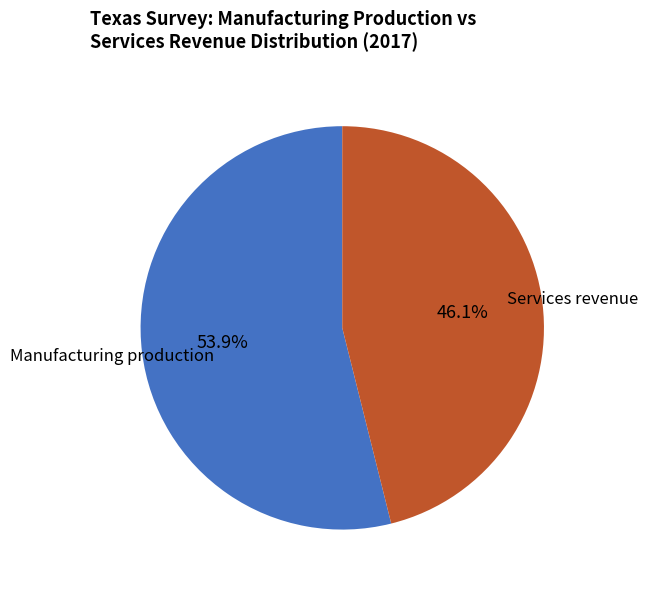

Is there a majority slice in this chart?

Yes